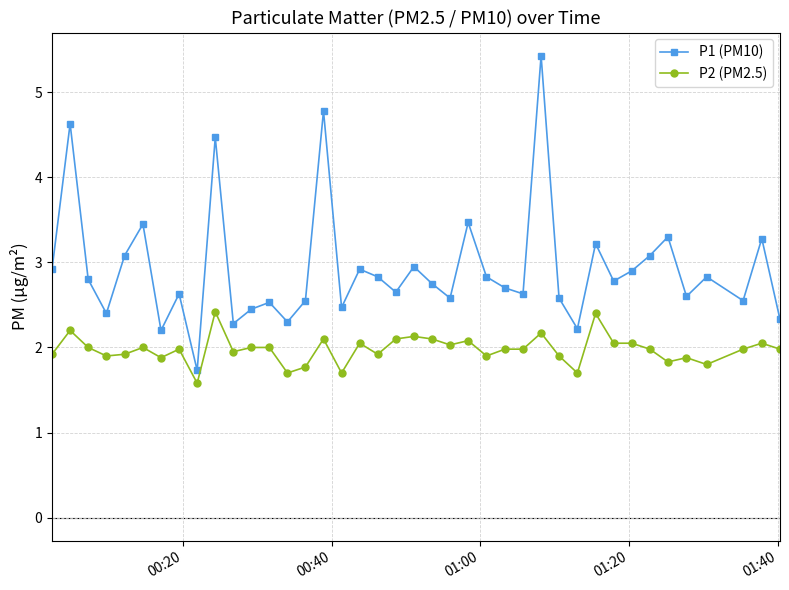

Rank the series by their average value, from lowest to highest.

P2 (PM2.5), P1 (PM10)